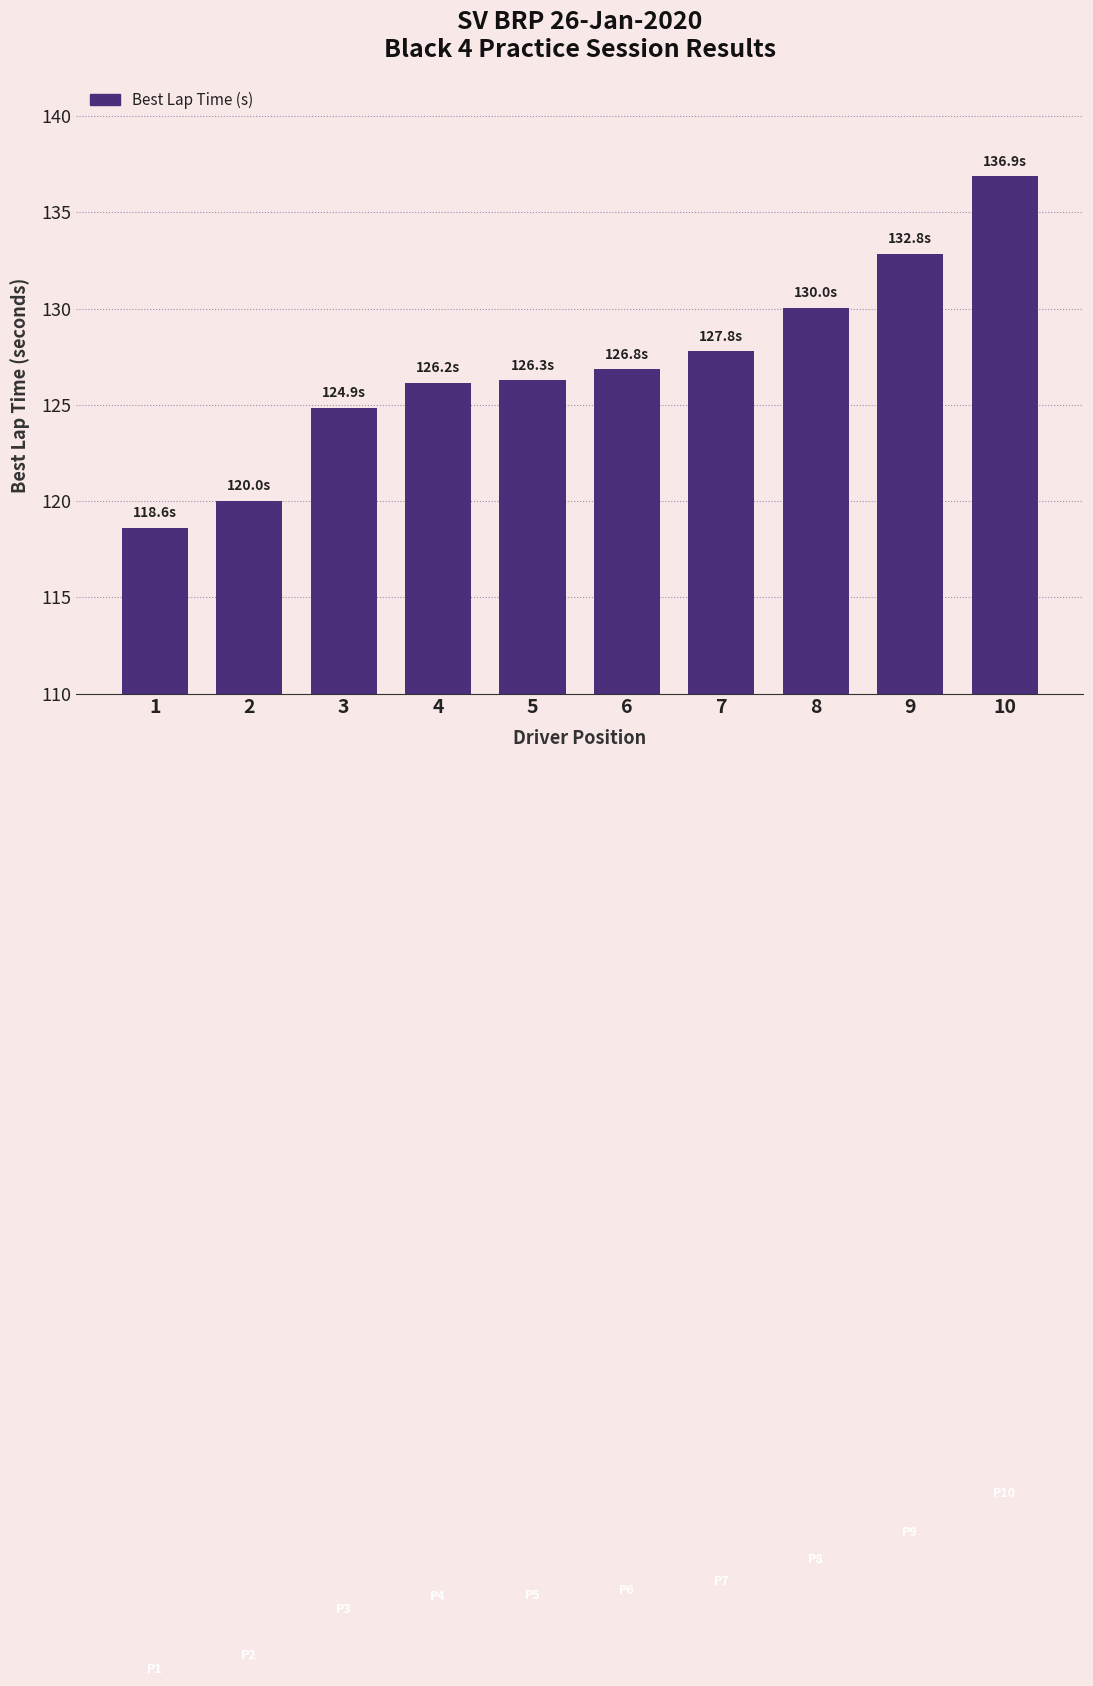

What is the sum of the values at 9 and 6?

259.7